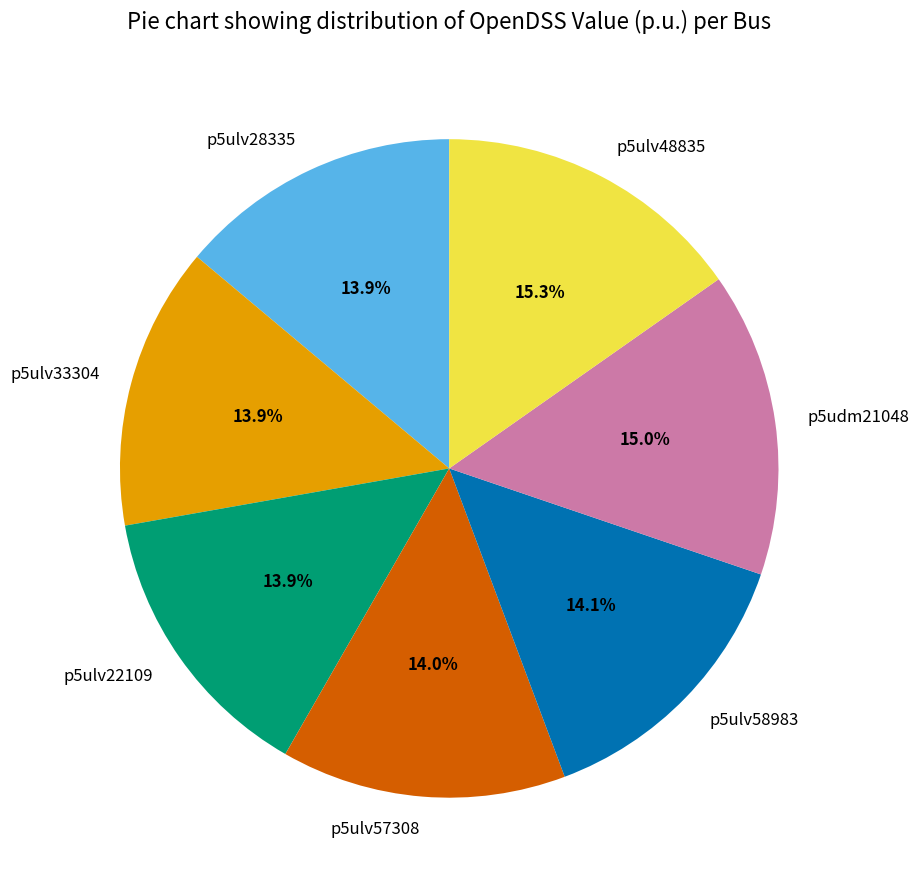

What is the ratio of the value at p5ulv48835 to the value at p5ulv28335?

1.1